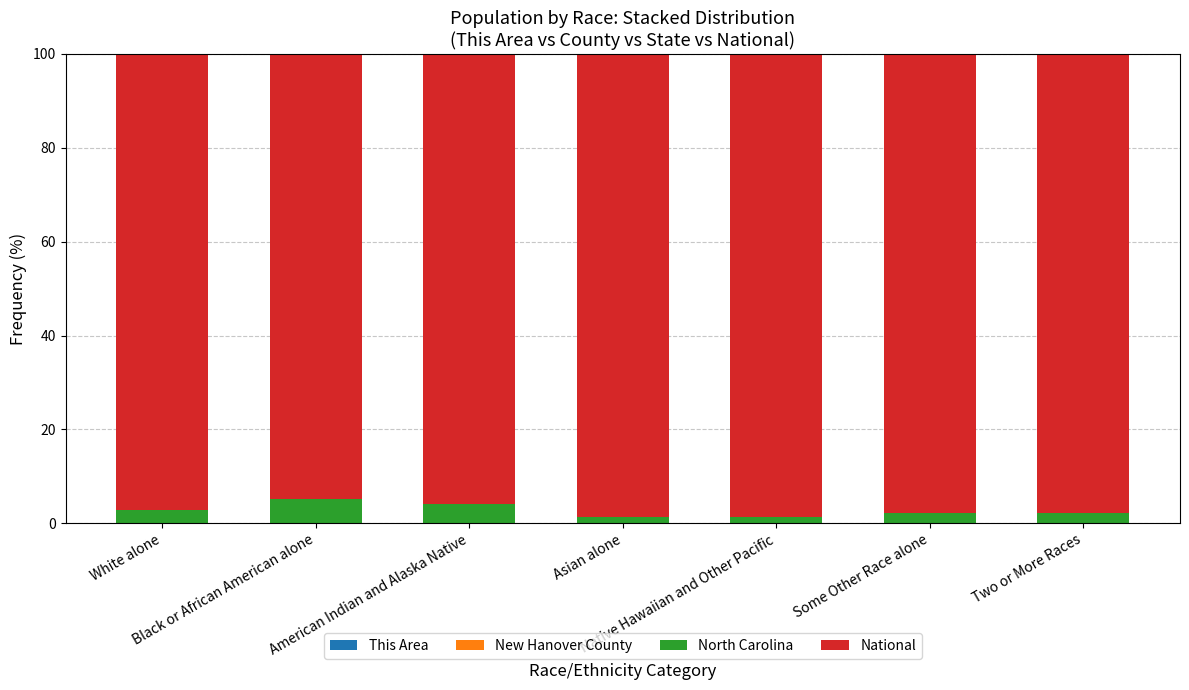

Is it true that This Area equals 0.0 at Some Other Race alone?

True